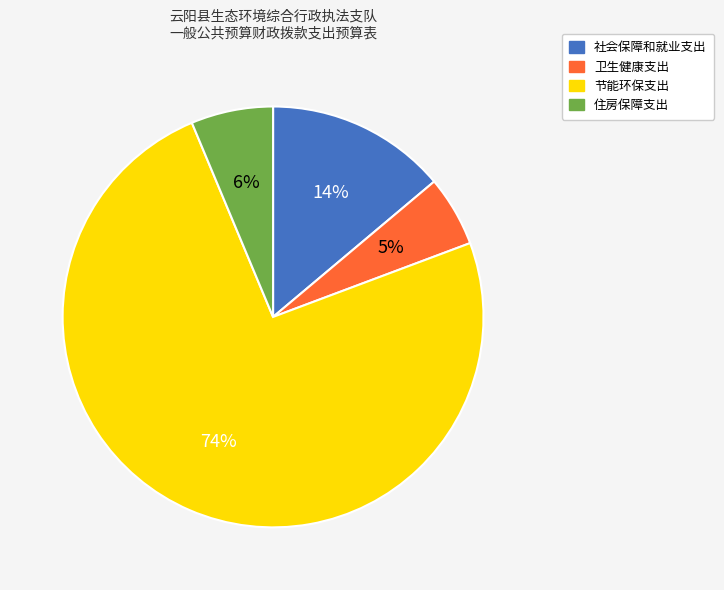

To the nearest percent, what is the combined percentage of 卫生健康支出 and 节能环保支出?

80%